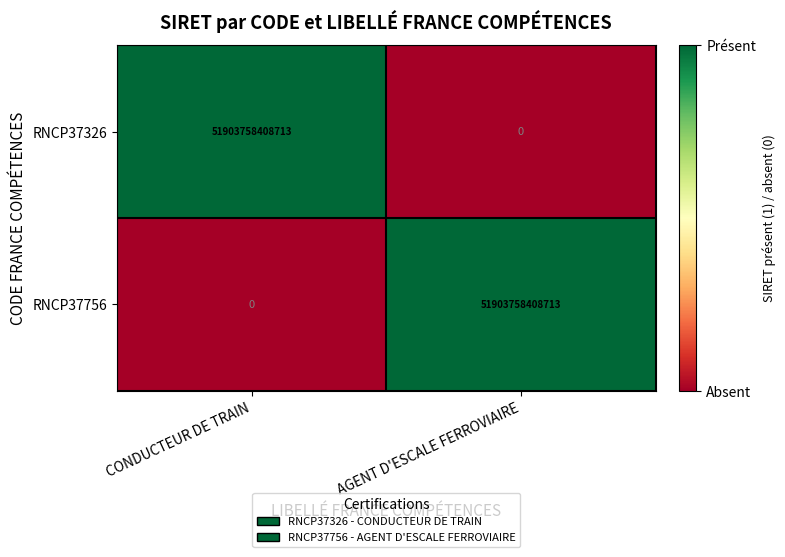

At AGENT D'ESCALE FERROVIAIRE, list the series in order from smallest to largest.

RNCP37326, RNCP37756